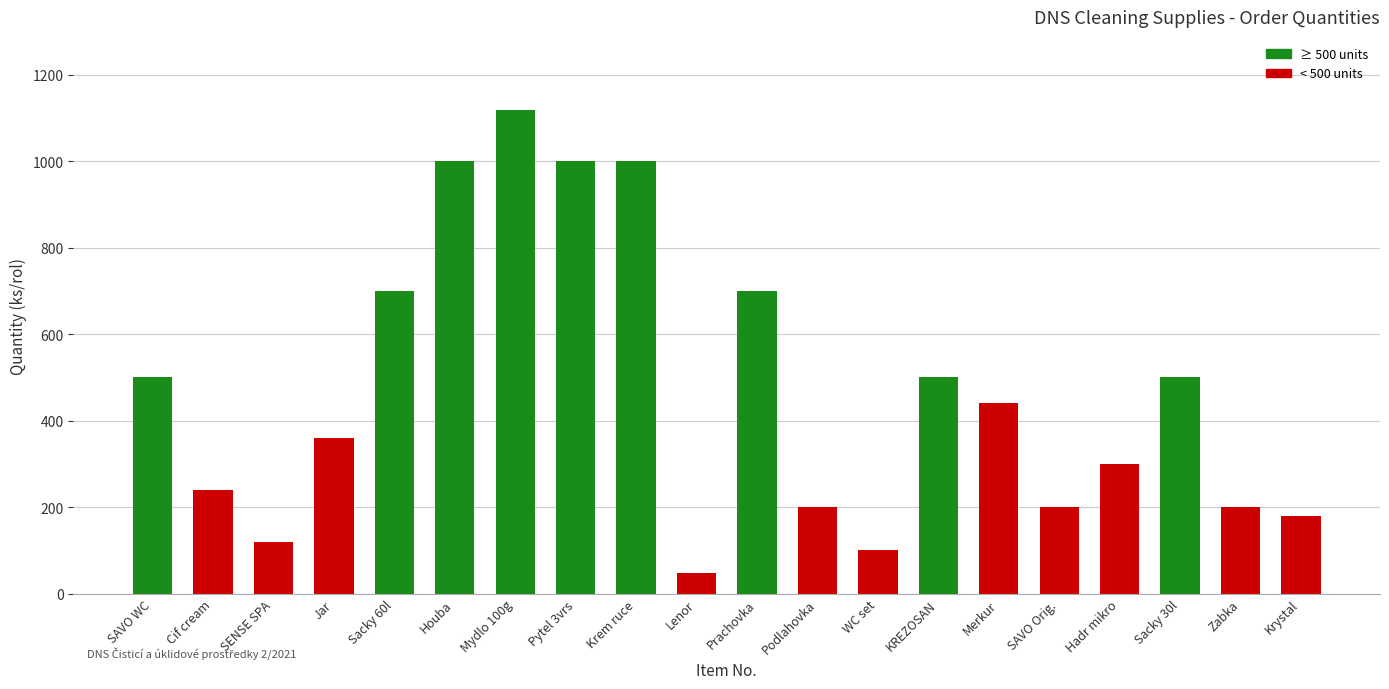

Which label corresponds to the smallest value in the chart?

Lenor